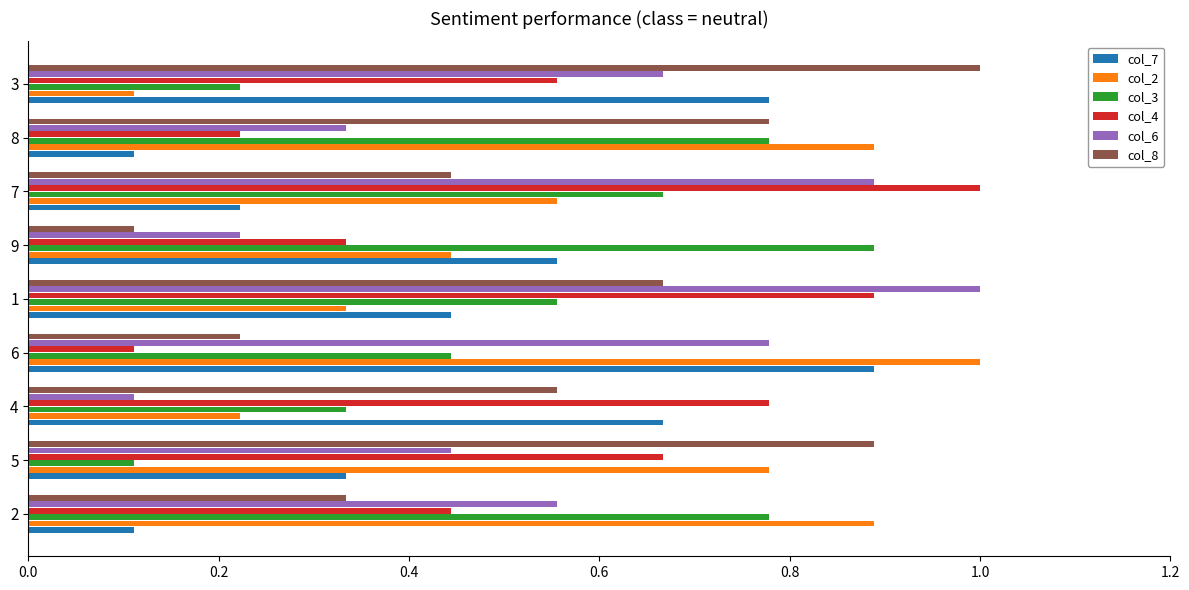

What is the maximum value shown in the chart?

1.0